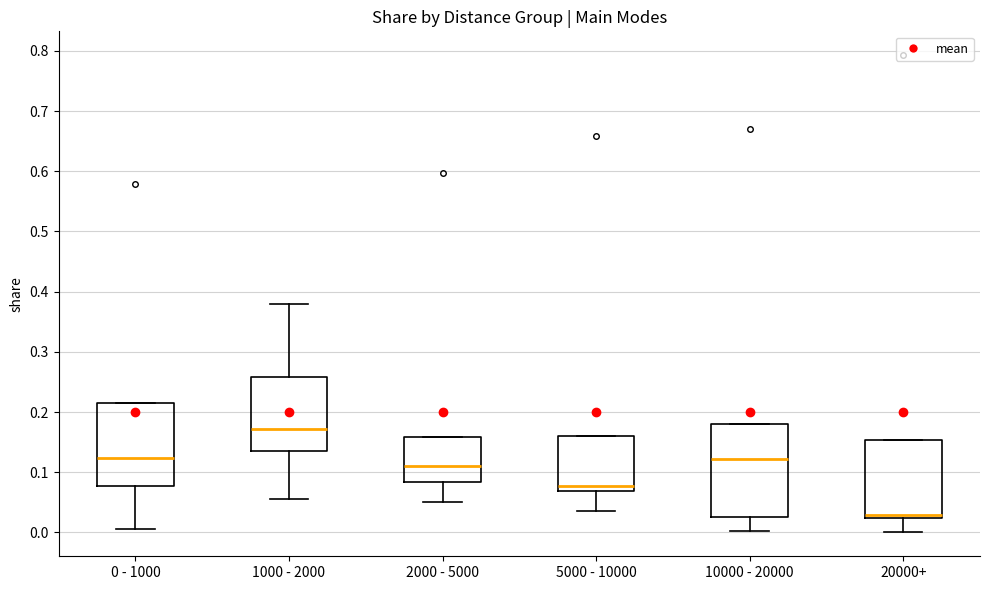

Which box has the lowest median line?

20000+